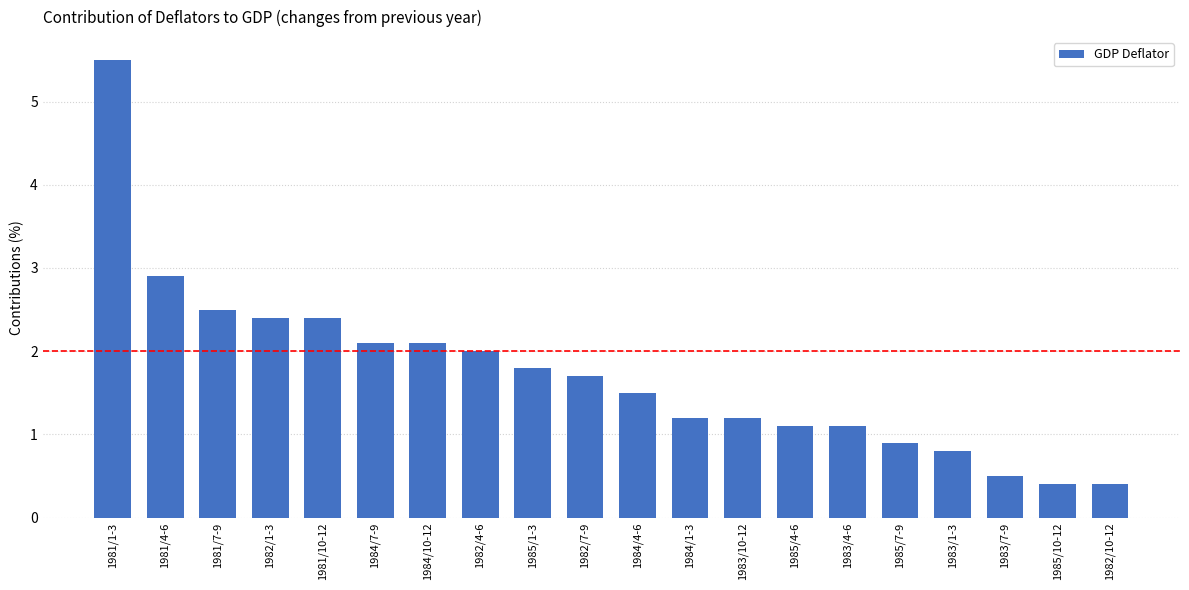

What is the label of the 19th bar from the left?

1985/10-12